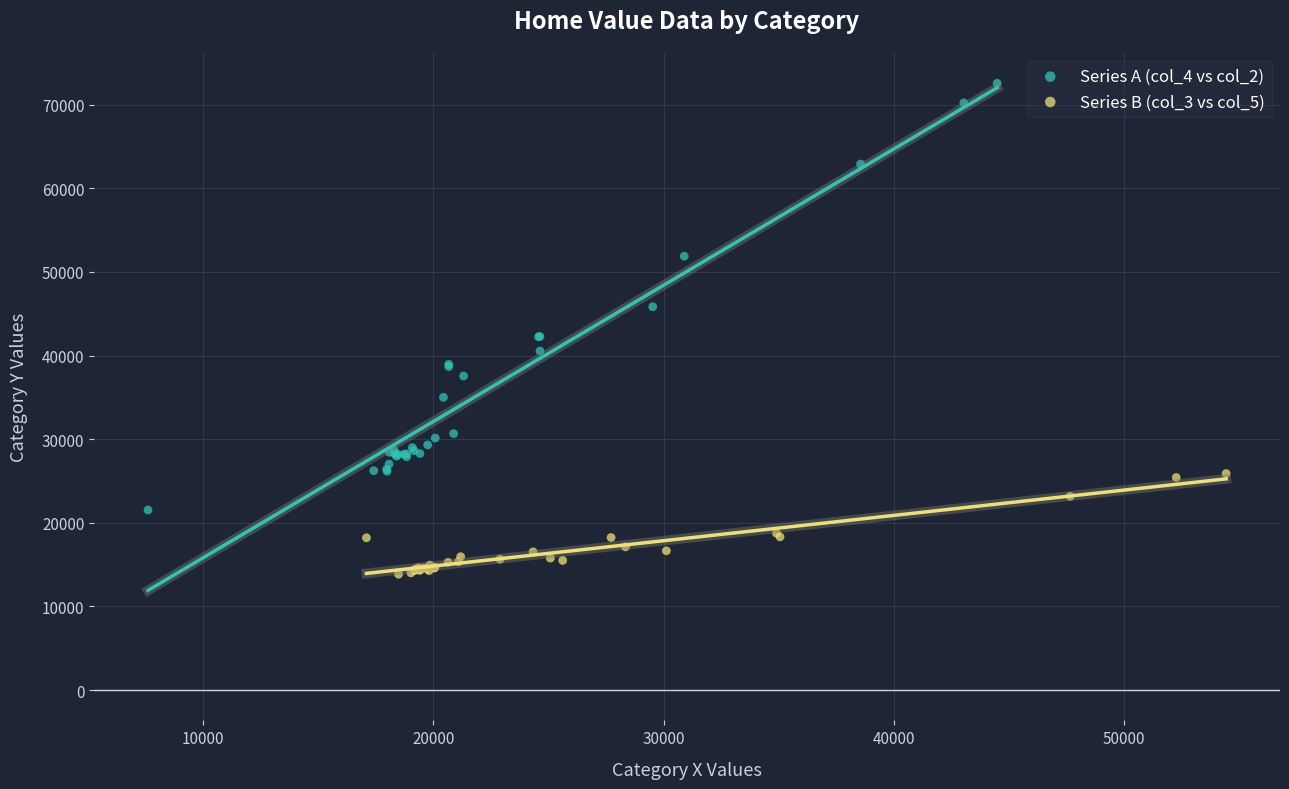

Which series contains the highest Y value?

Series A (col_4 vs col_2)